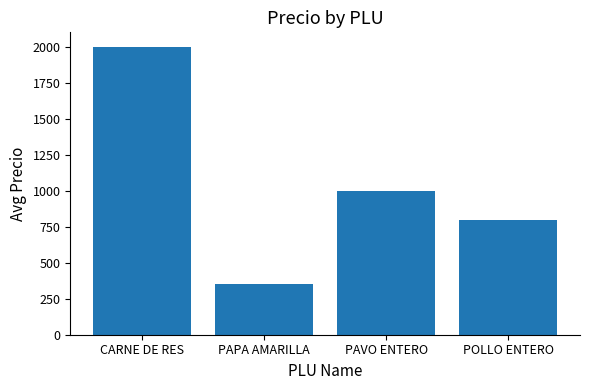

What is the minimum value shown in the chart?

350